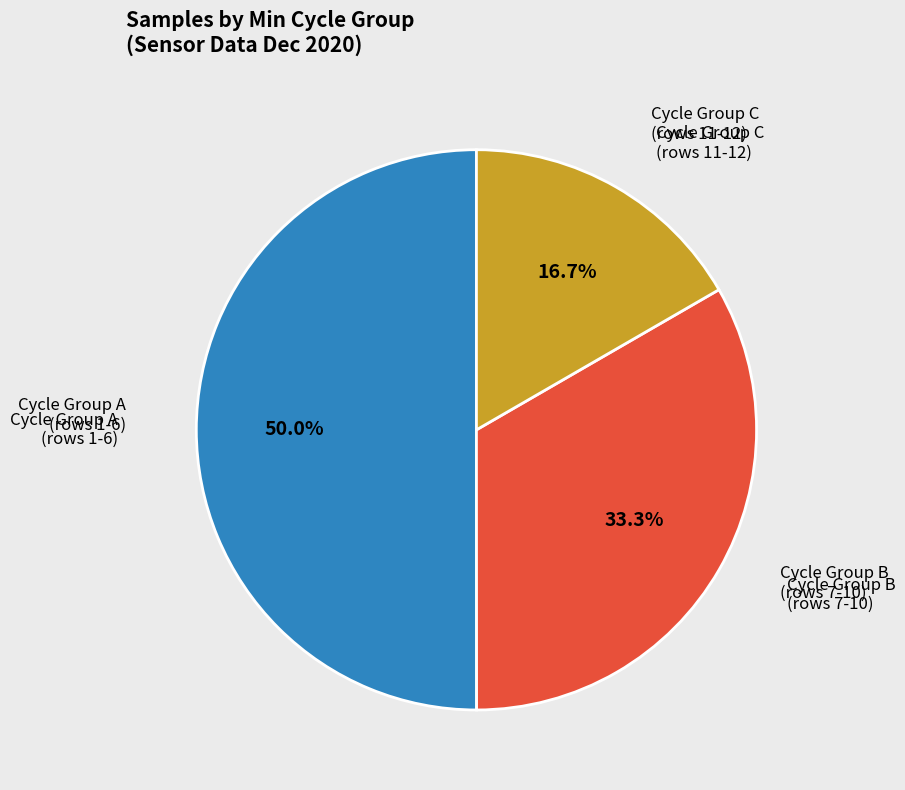

How many slices are in this pie chart?

3